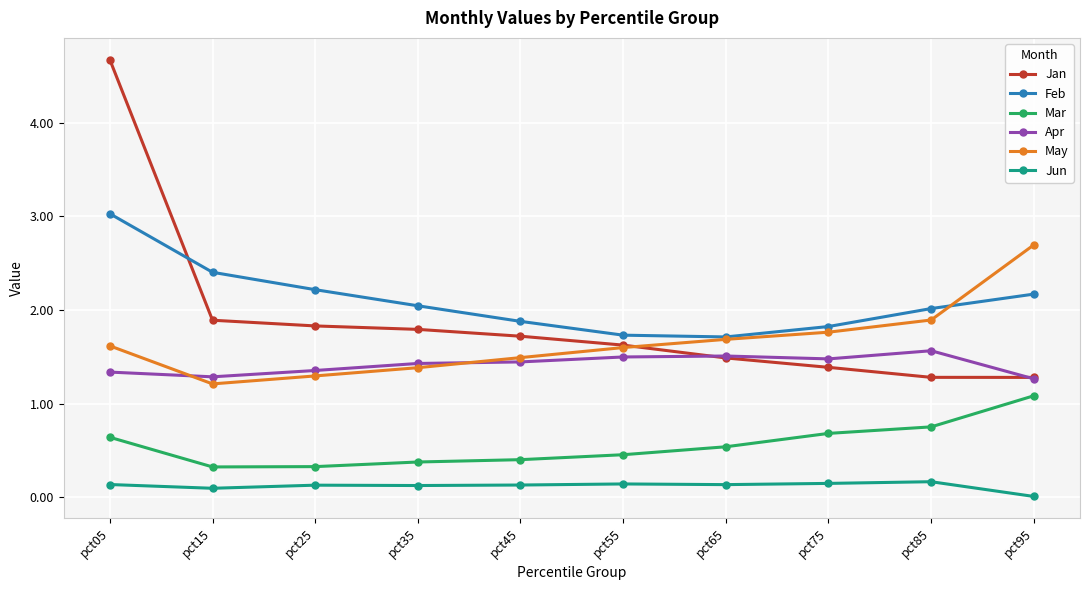

What is the sum of the Feb values at pct75 and pct35?

3.9